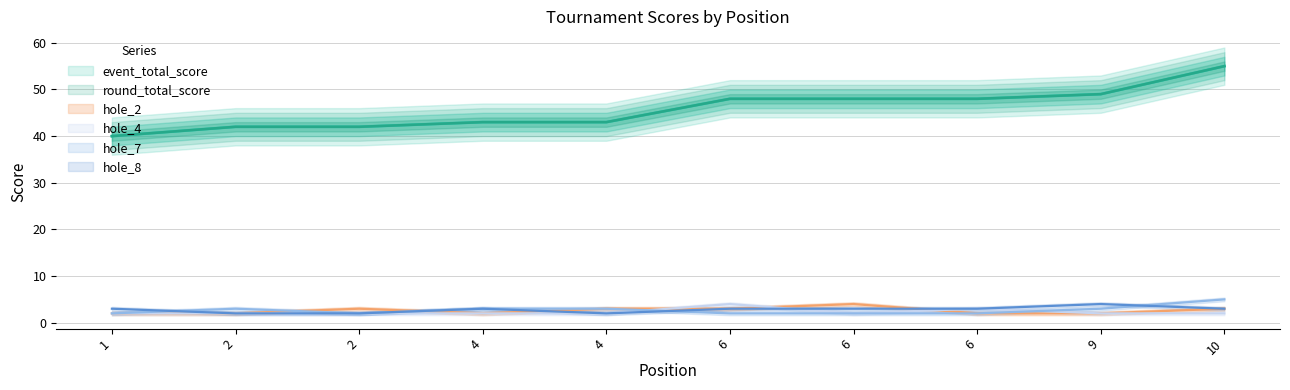

What are all the series names shown in the legend?

event_total_score, round_total_score, hole_2, hole_4, hole_7, hole_8